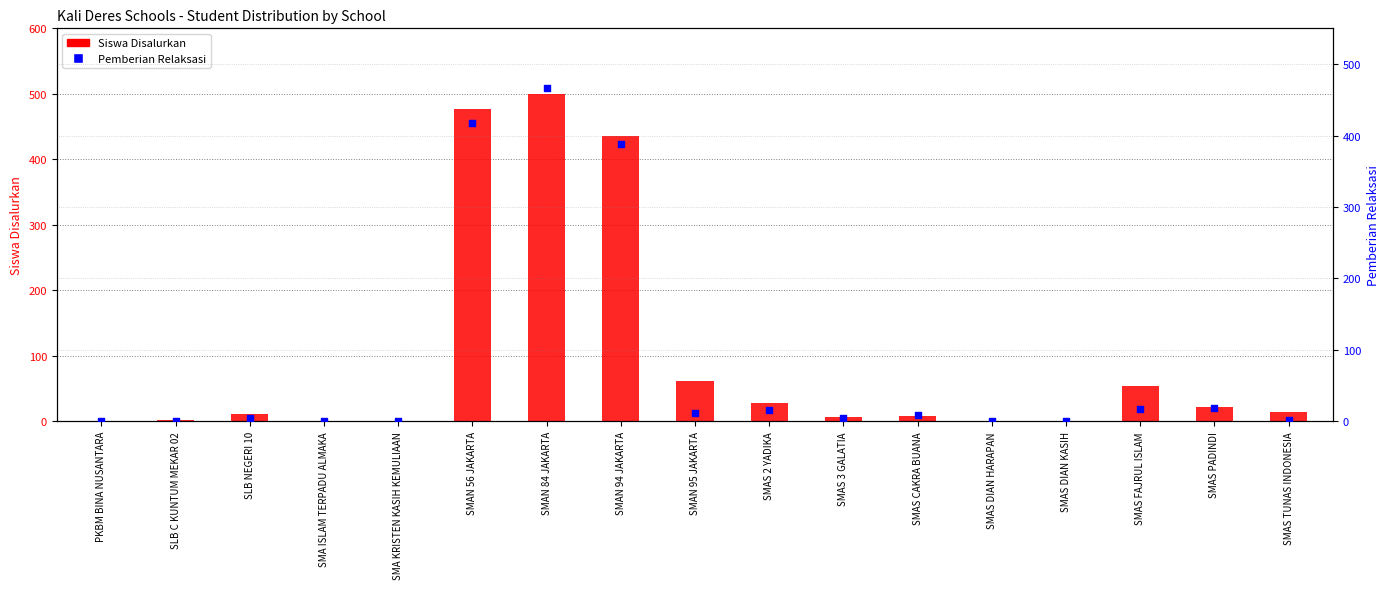

Which series has the largest total across all categories?

Siswa Disalurkan